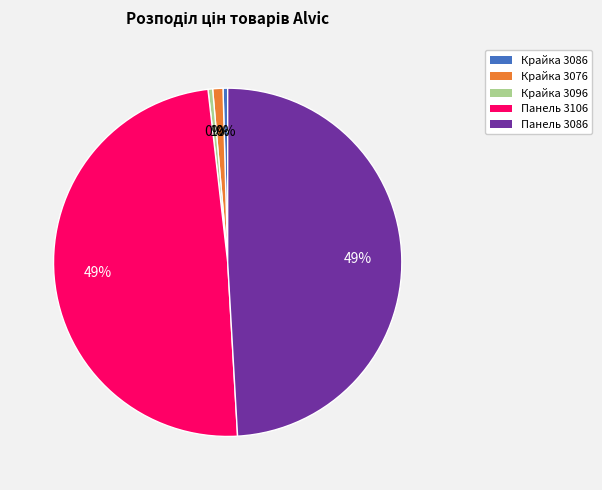

Count the number of slices in the pie.

5